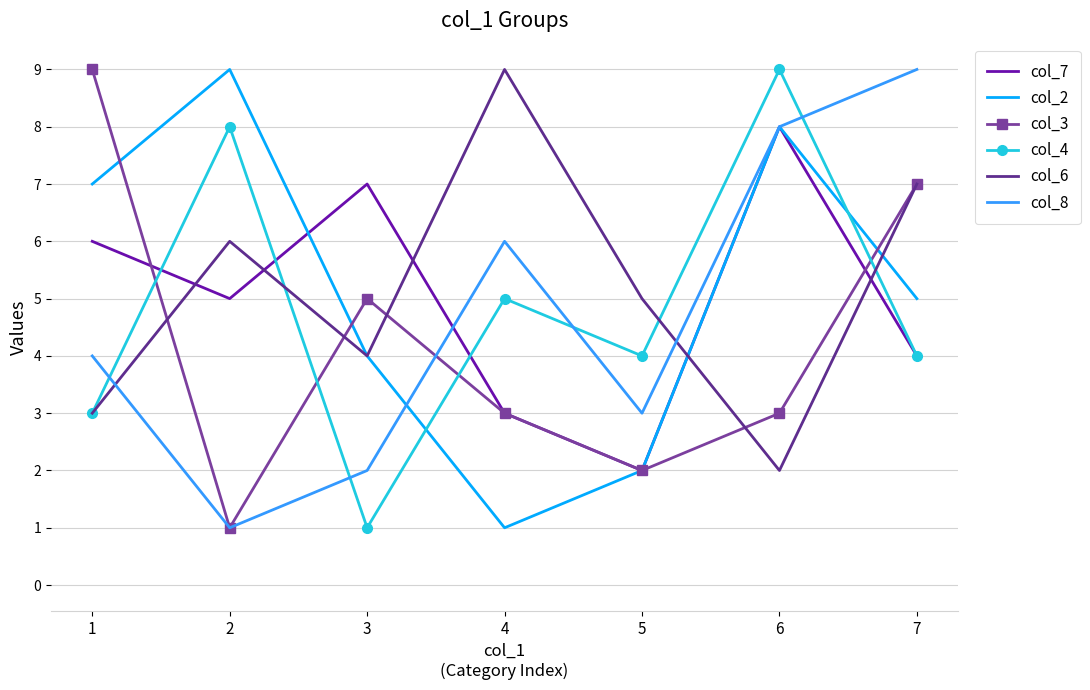

At which category does col_7 reach its first local valley?

2